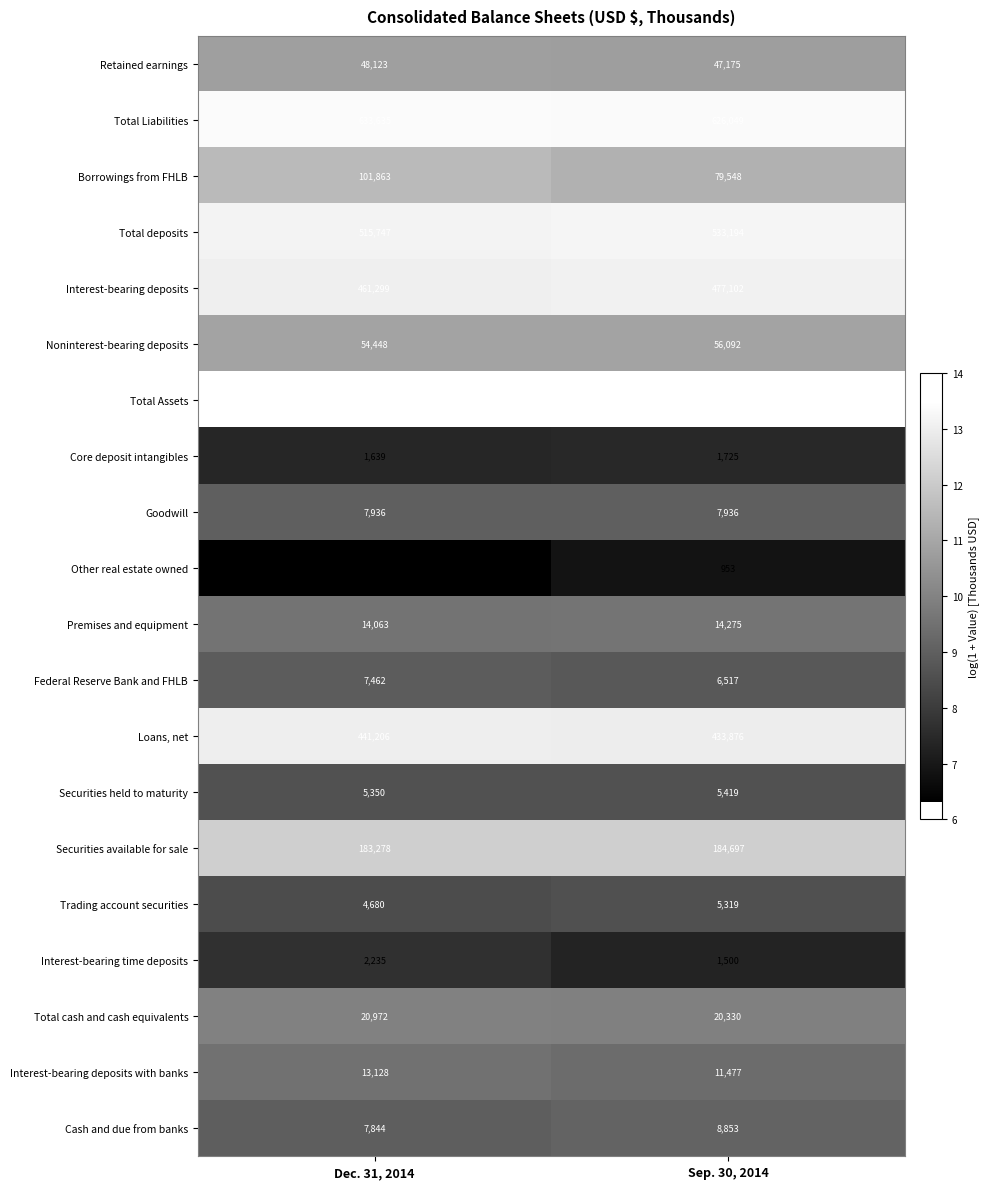

Where is Interest-bearing deposits with banks nearest to the value 12302?

Sep. 30, 2014